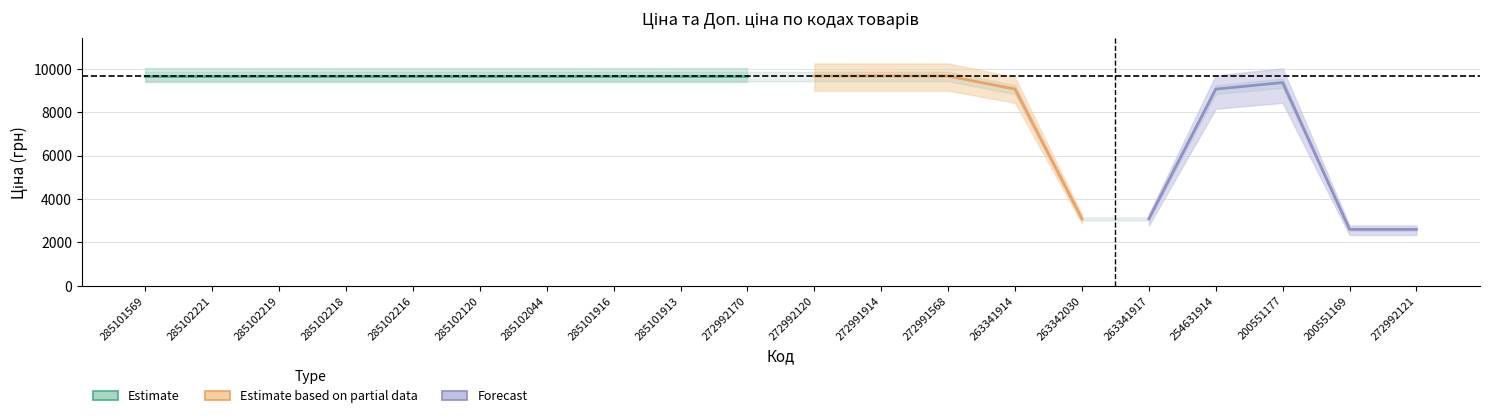

At how many categories does at least one series exceed 6928?

16